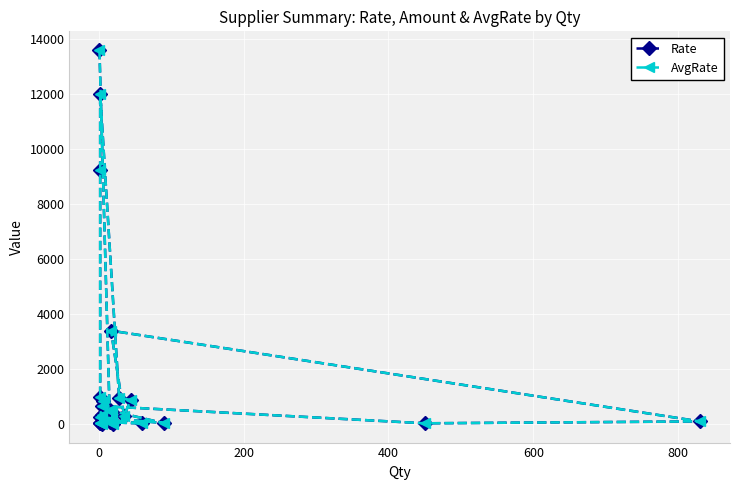

What is the lowest value of the Rate series?

2.0